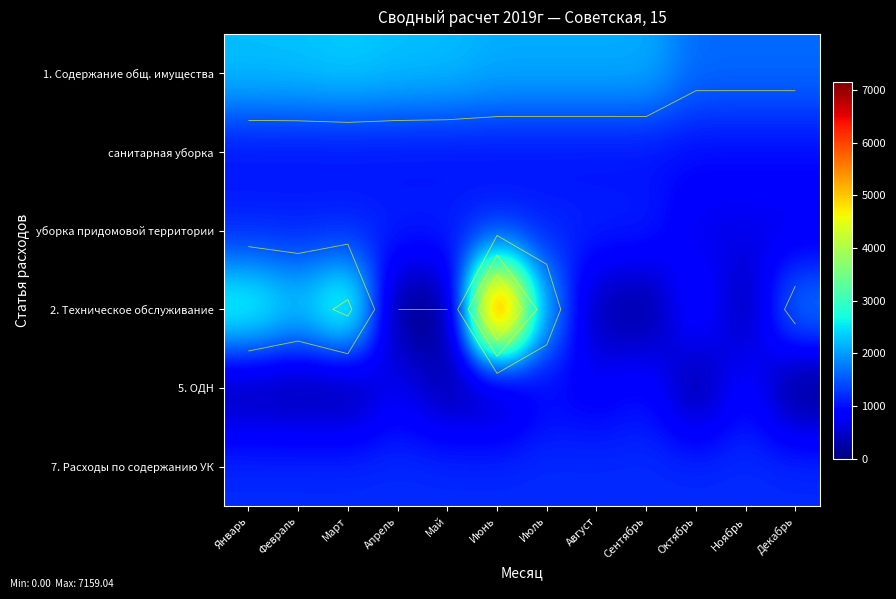

At Июнь, list the series in order from largest to smallest.

2. Техническое обслуживание, 1. Содержание общ. имущества, 7. Расходы по содержанию УК, уборка придомовой территории, санитарная уборка, 5. ОДН